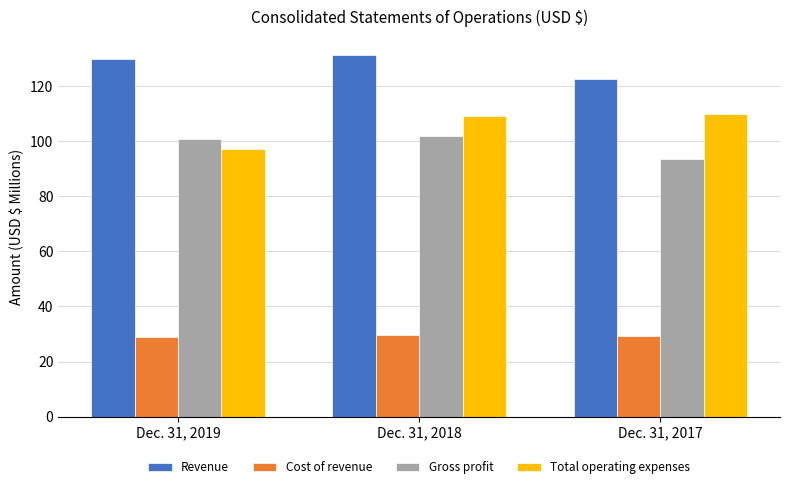

True or false: Total operating expenses has a value of 56.6 at Dec. 31, 2018.

False